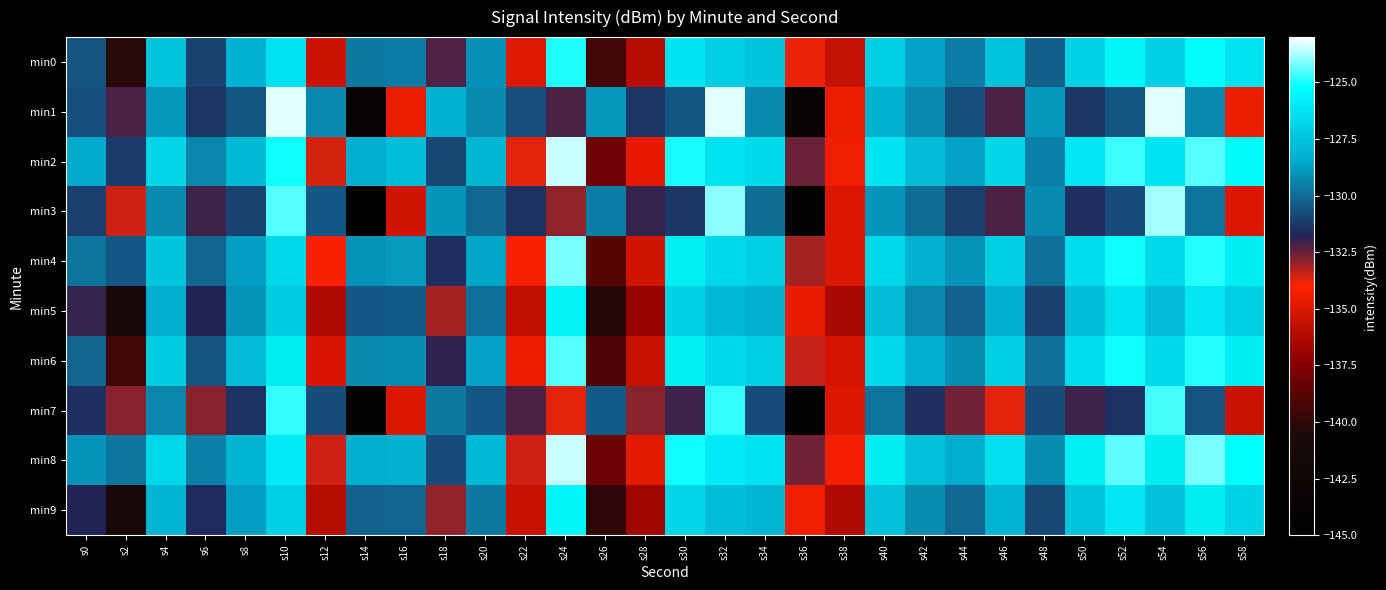

Which series has the widest spread of values?

min3